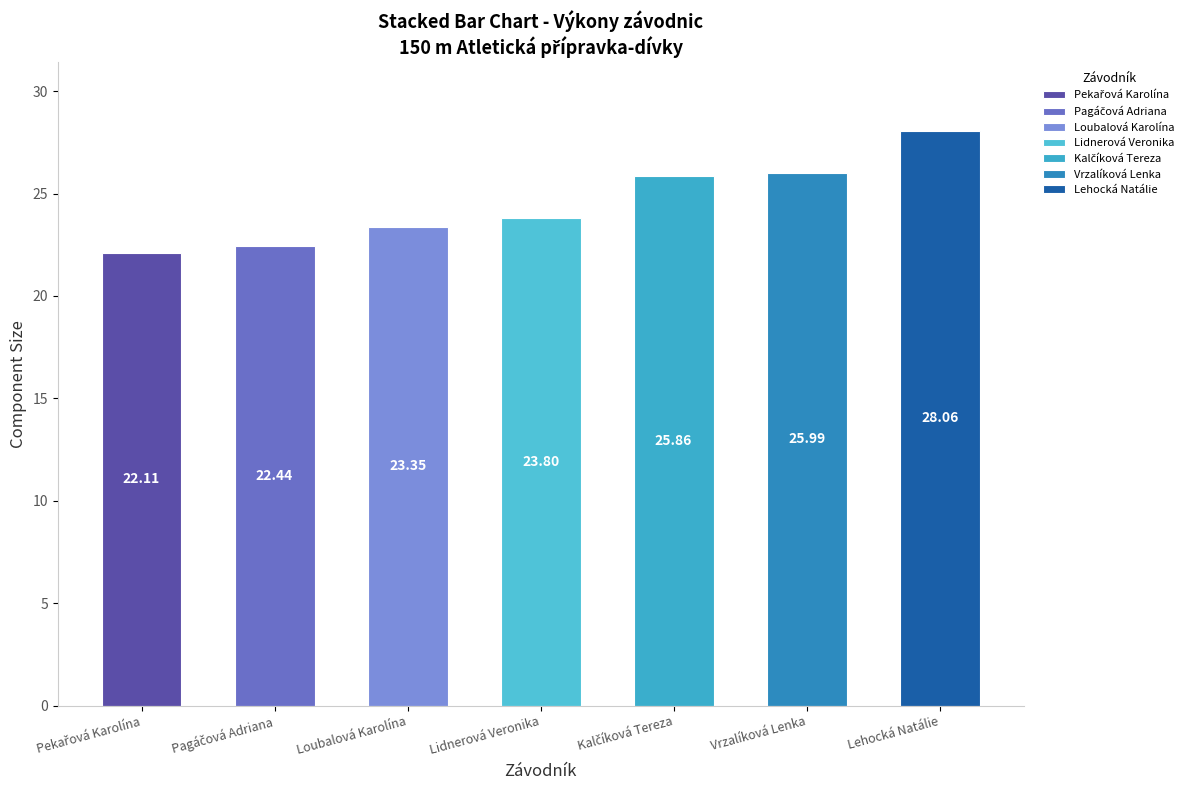

How many series are shown in this chart?

1